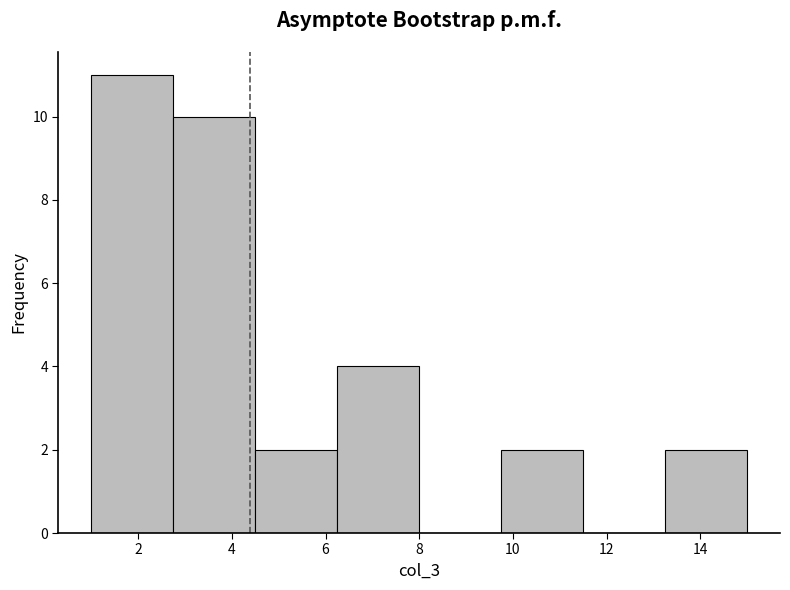

What is the height of the bar covering 2.75 to 4.50 on the x-axis? Neither the bar edges nor the heights are printed on the chart, so give them approximately, as read against the axes.

10